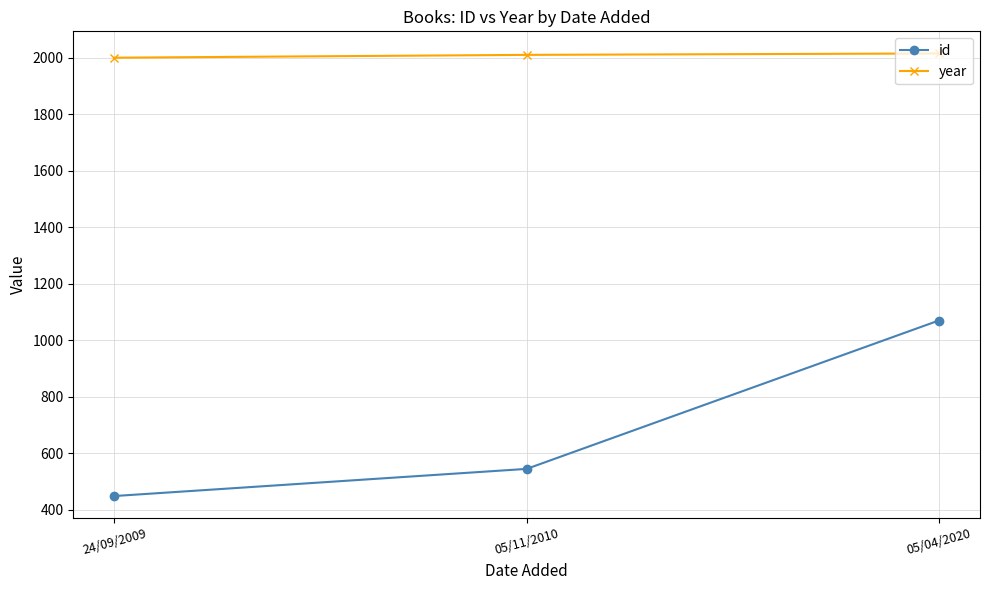

At which category is the sum across all series the highest?

05/04/2020